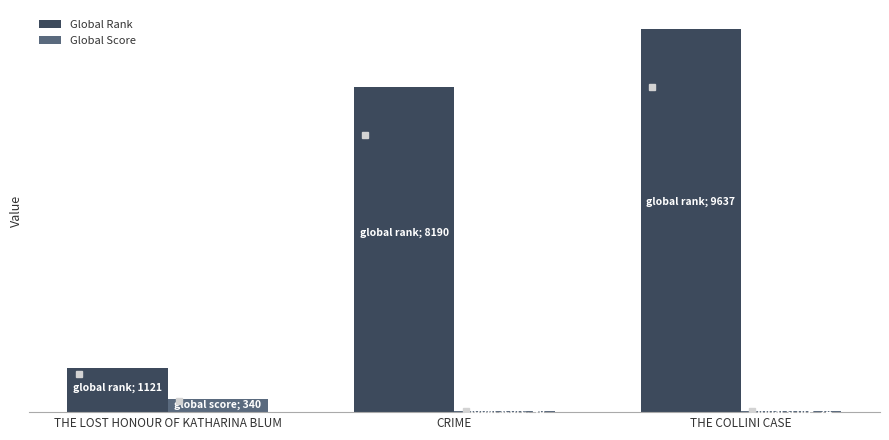

List the series in order of their peak value, lowest first.

Global Score, Global Rank